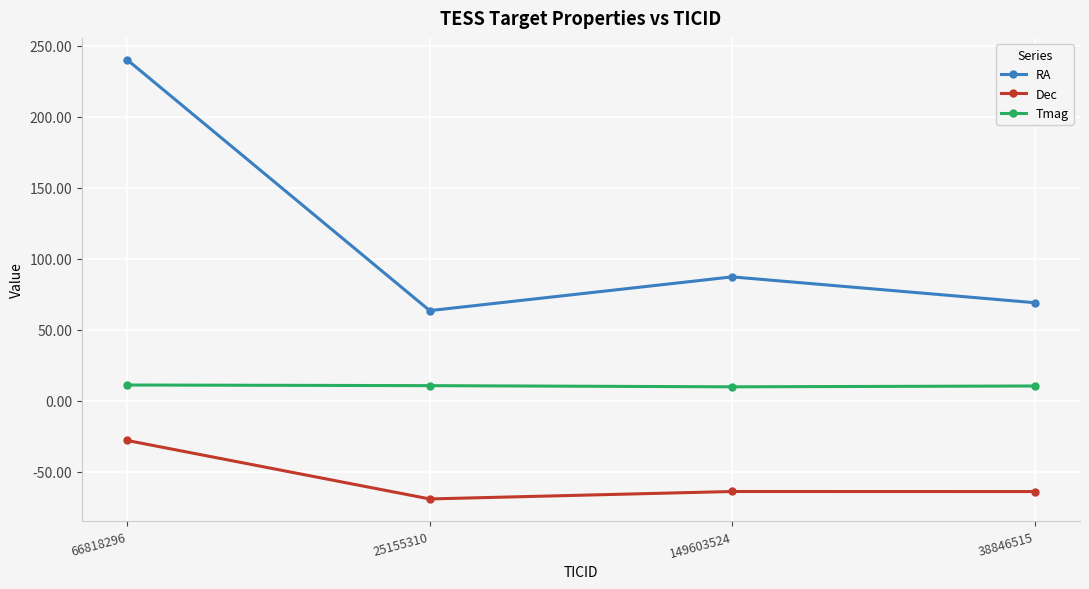

What is the value of the Dec point at the 4th from the left?

-64.0